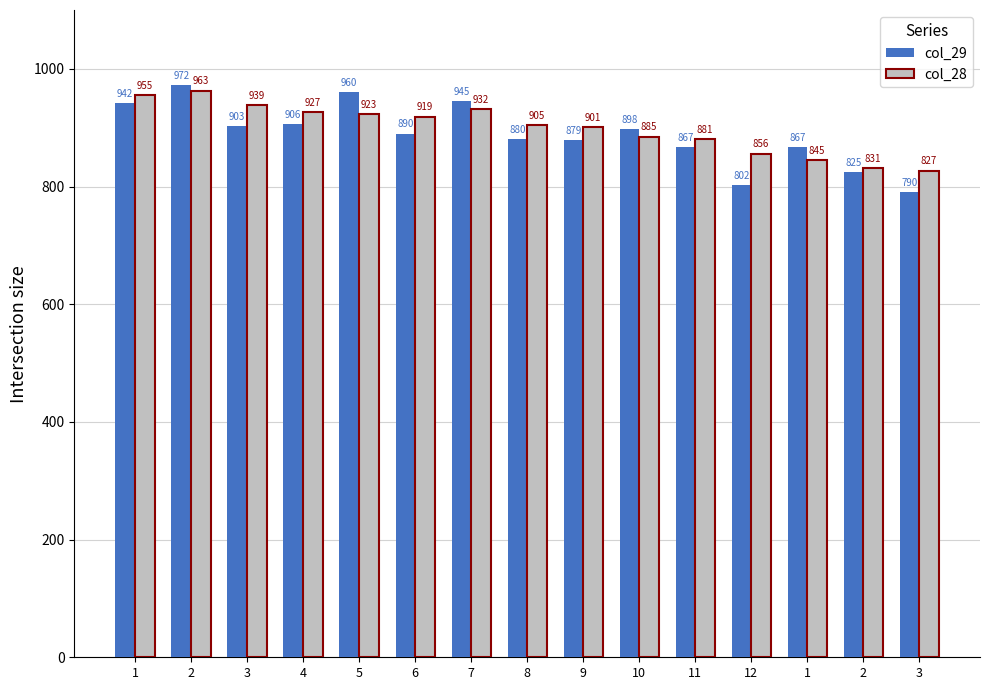

How many data points does each series have?

15